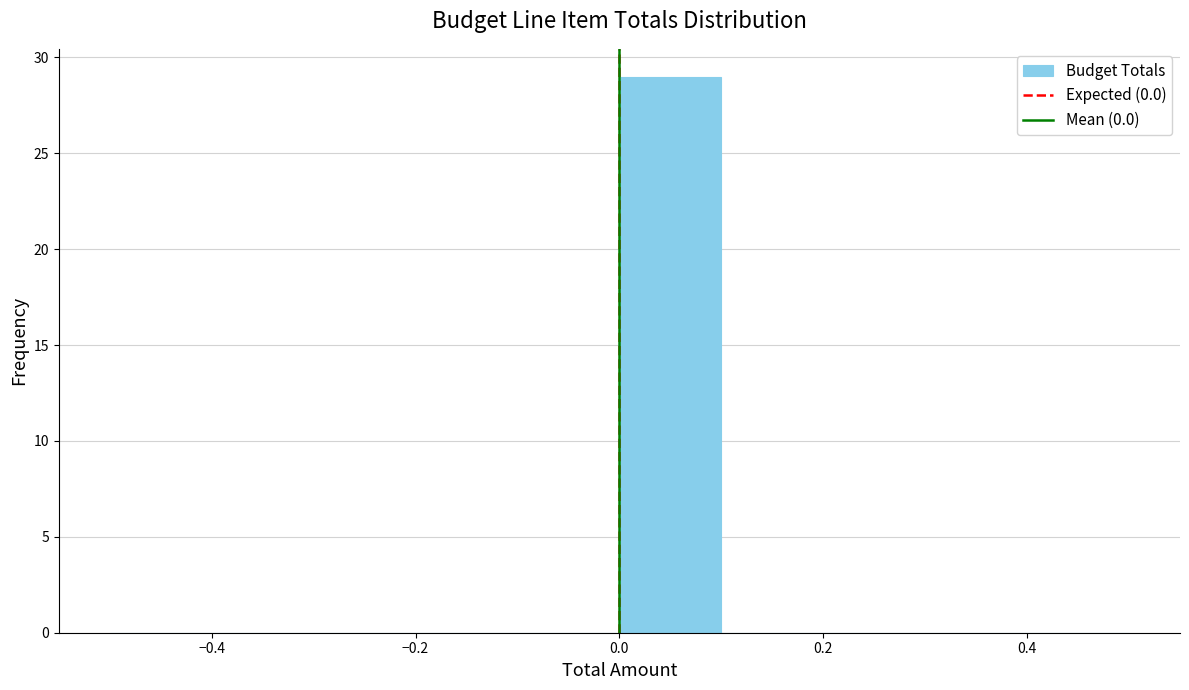

Reading left to right, list every bar in this chart as the range it spans on the x-axis followed by its height. The values are not printed on the chart, so give them approximately, as read against the axis.

-0.5 to -0.4: 0
-0.4 to -0.3: 0
-0.3 to -0.2: 0
-0.2 to -0.1: 0
-0.1 to 0.0: 0
0.0 to 0.1: 29
0.1 to 0.2: 0
0.2 to 0.3: 0
0.3 to 0.4: 0
0.4 to 0.5: 0